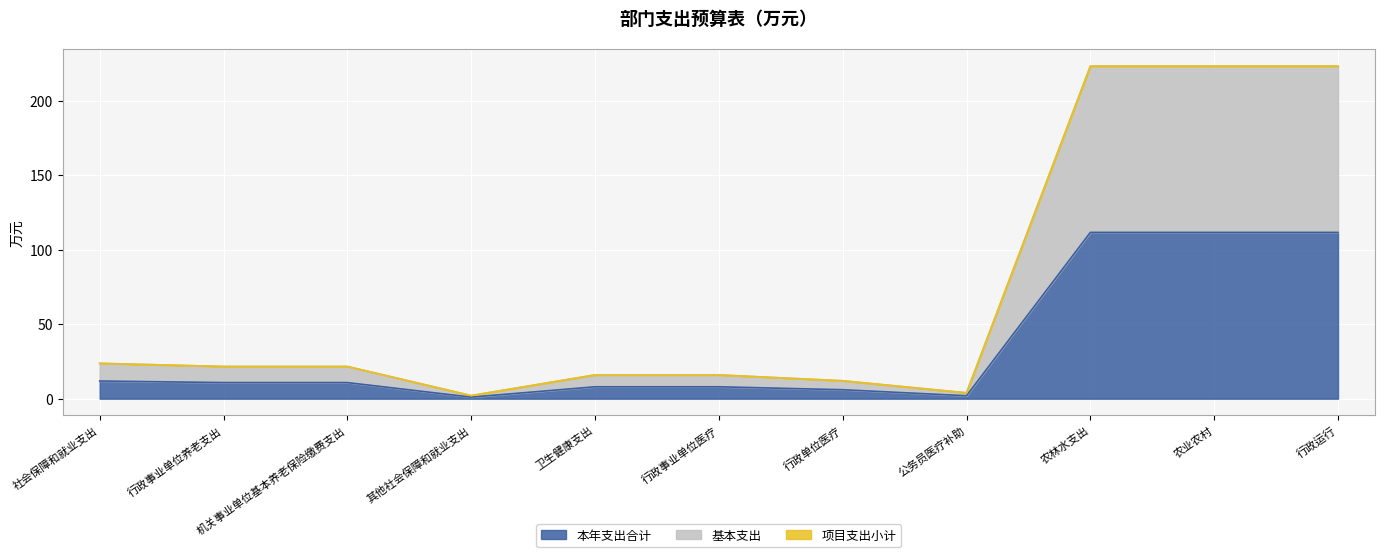

Does the chart display data point markers on the line(s)?

No